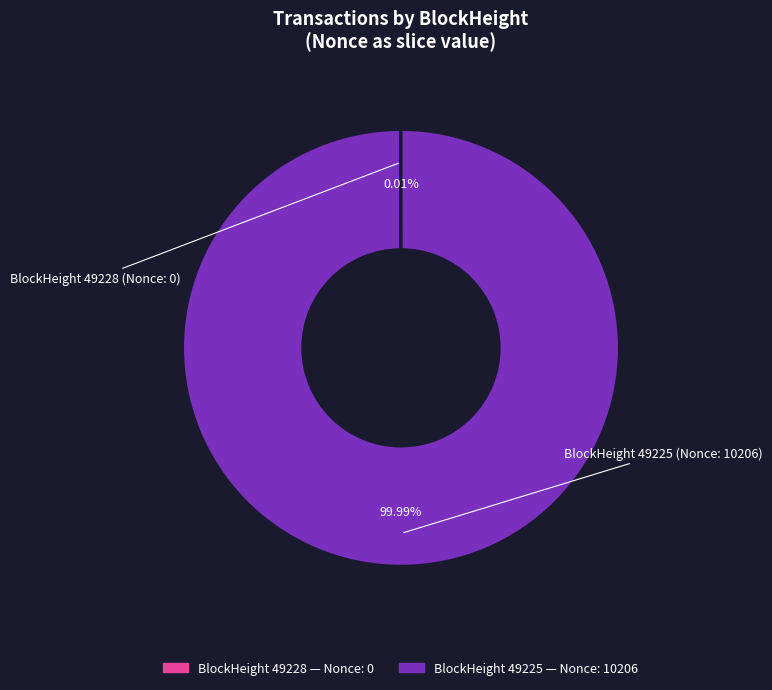

Is there any slice that represents more than half of the pie?

Yes